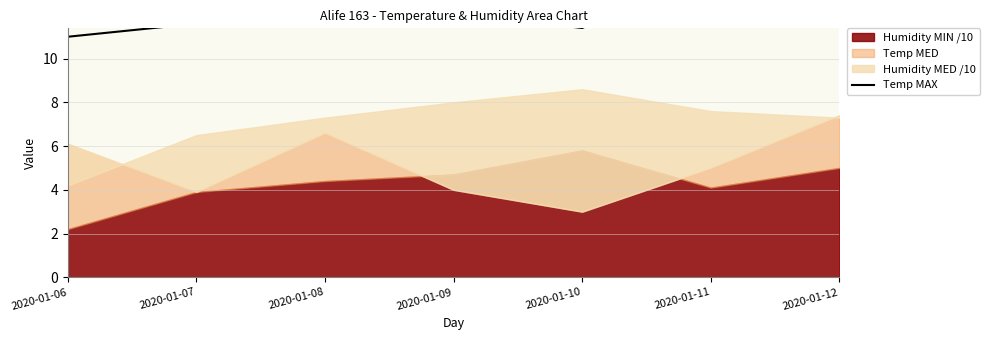

True or false: the data shows 14.3 at 2020-01-08.

True